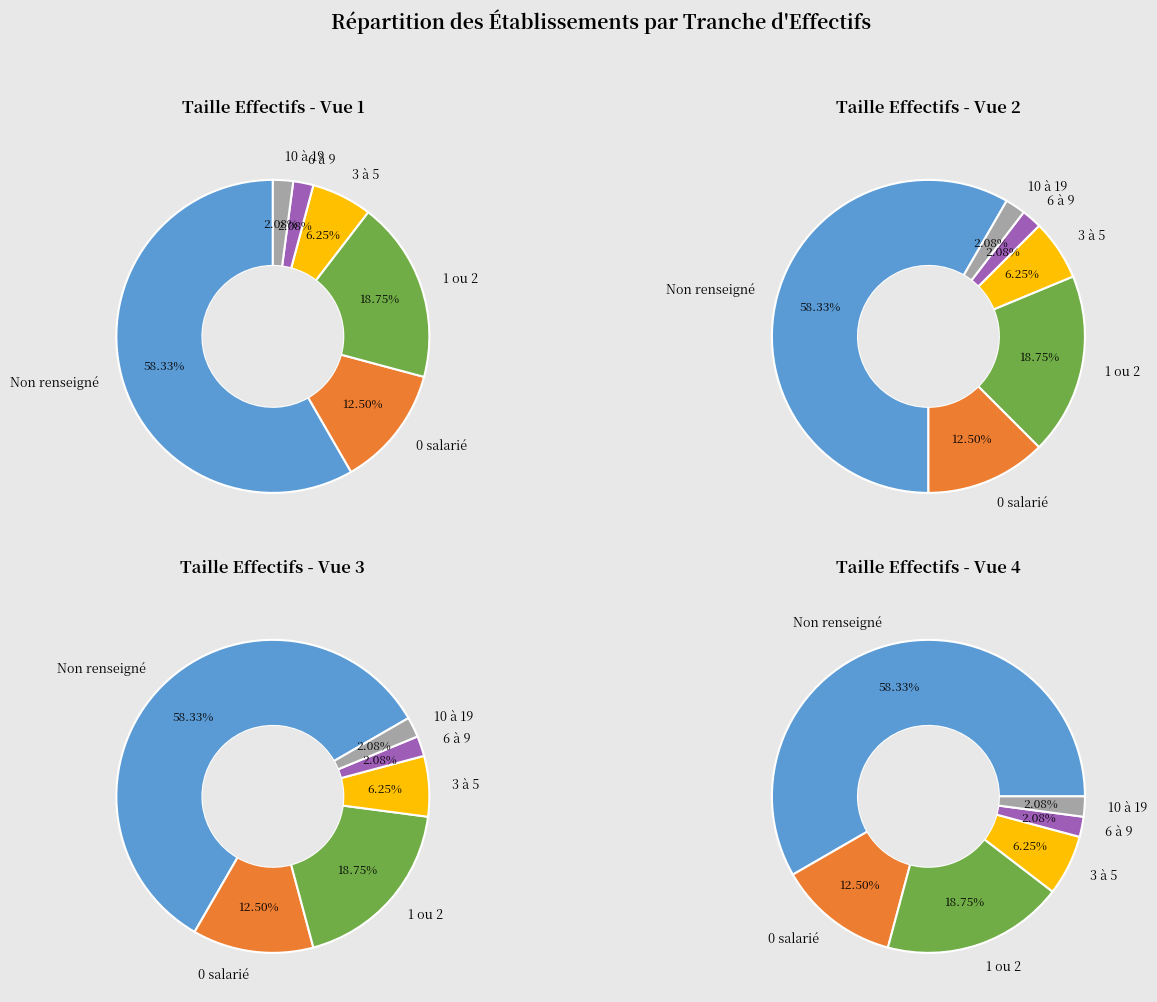

Rank the categories by value from lowest to highest.

03, 04, 02, 00, 01, NN